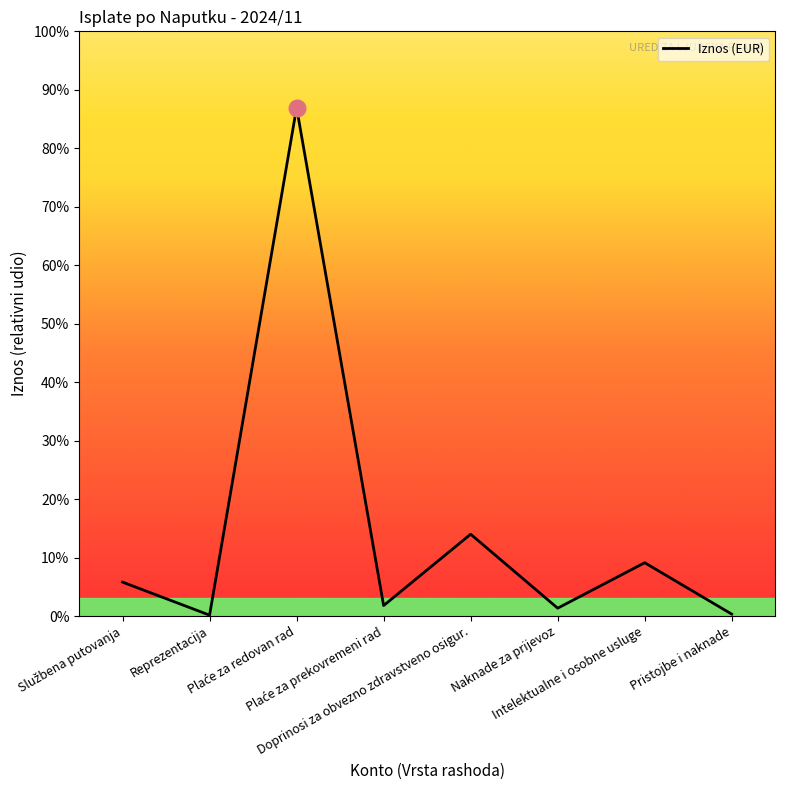

Does the chart have visible grid lines?

No